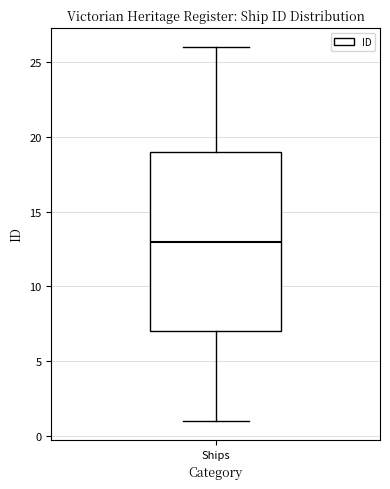

Transcribe this box plot: give where the median line is, the range the box spans, and where the two whiskers end, as read against the y-axis. The values are not printed on the chart, so give them approximately, as read against the axis.

median 13, box 7 to 19, whiskers 1 to 26